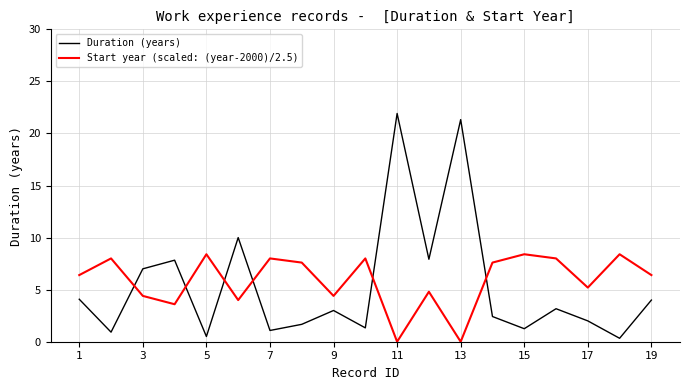

List the series in order of their peak value, highest first.

Duration (years), Start year (scaled: (year-2000)/2.5)